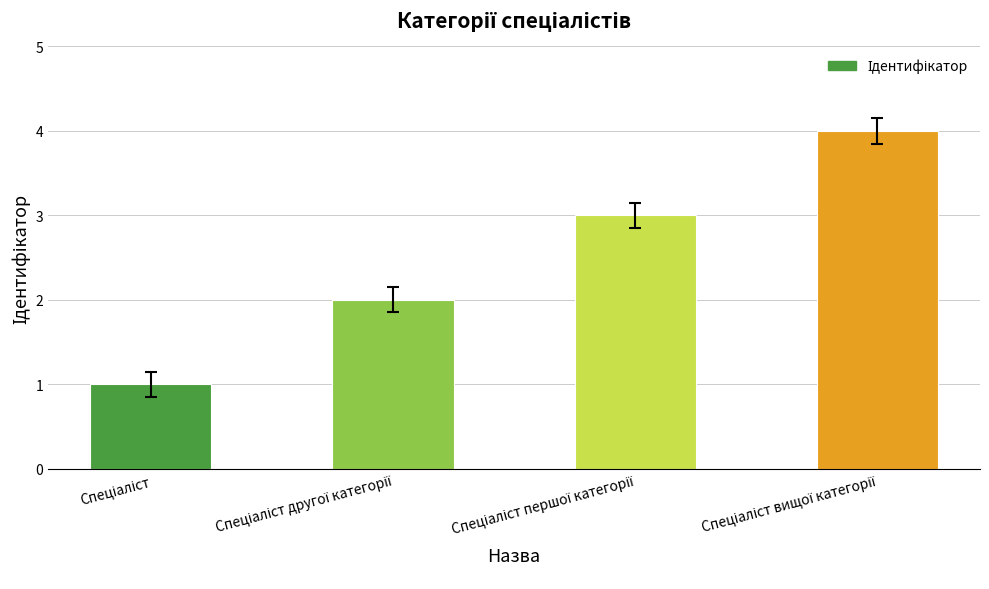

What is the difference between the maximum and minimum values?

3